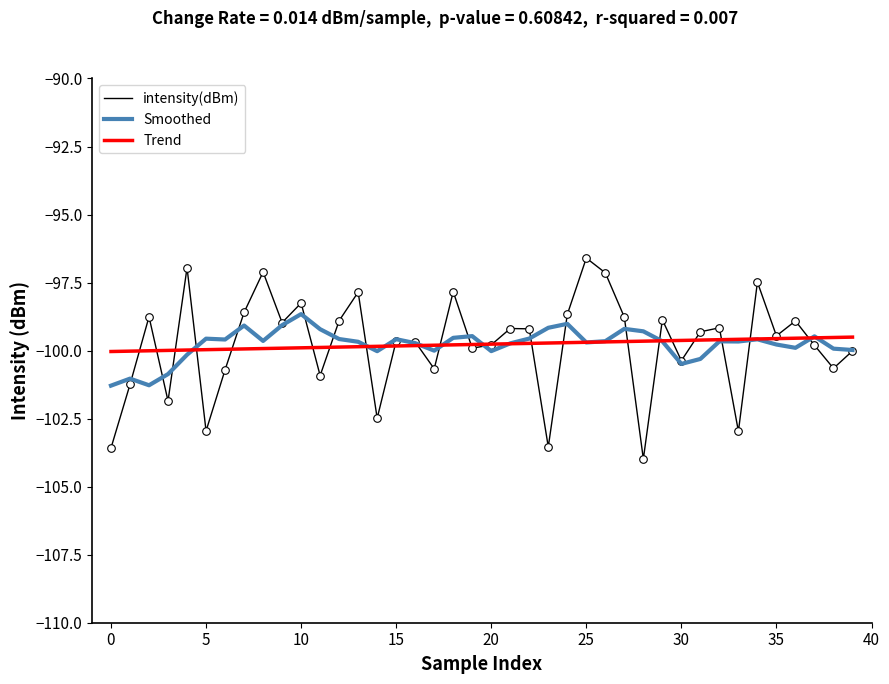

Which series has the widest spread of values?

intensity(dBm)